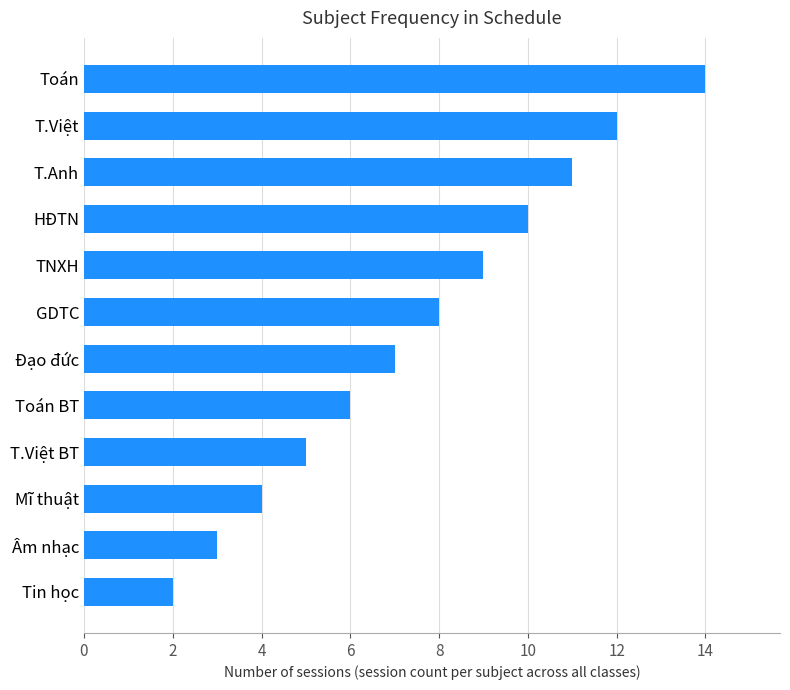

List the labels in order of value, largest first.

Toán, T.Việt, T.Anh, HĐTN, TNXH, GDTC, Đạo đức, Toán BT, T.Việt BT, Mĩ thuật, Âm nhạc, Tin học